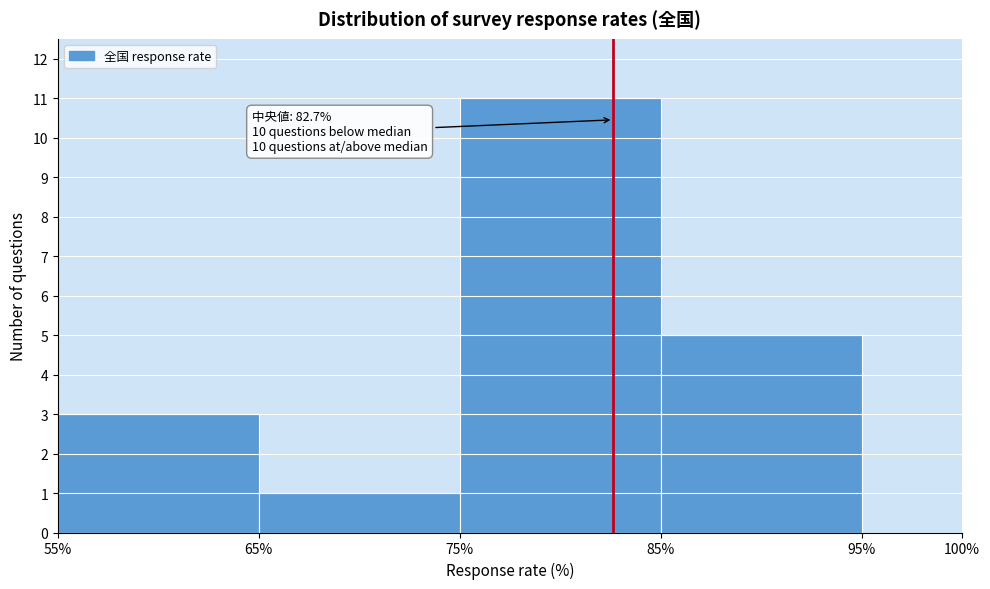

Which range on the x-axis has the tallest bar?

75% to 85%